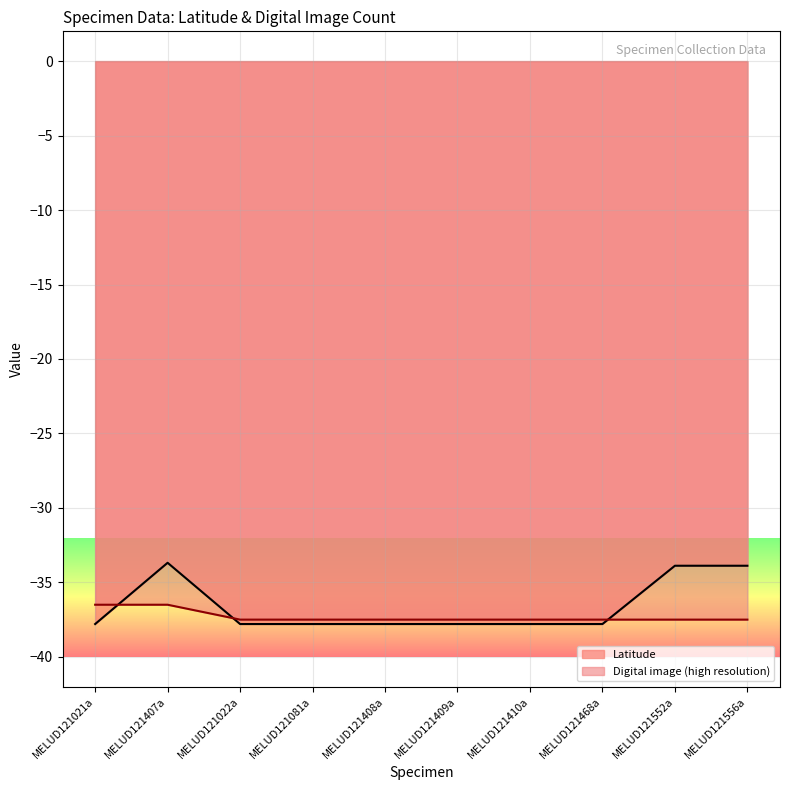

What is the value of the Digital image (high resolution) point at the 7th from the left?

-37.5